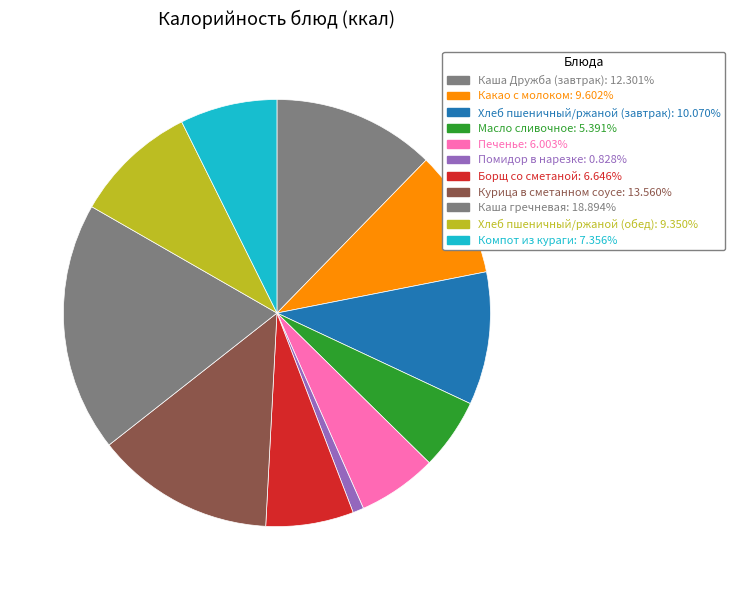

Is there a majority slice in this chart?

No